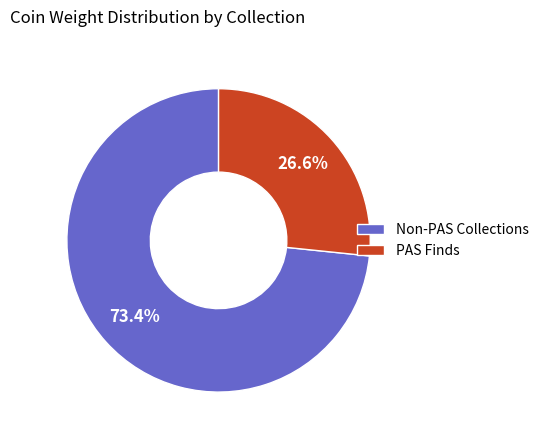

Is there a majority slice in this chart?

Yes